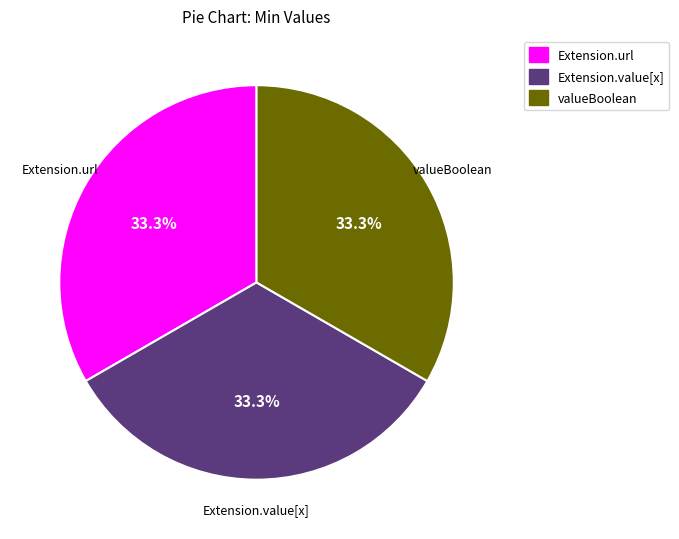

What percentage is NOT represented by Extension.value[x]?

66.7%